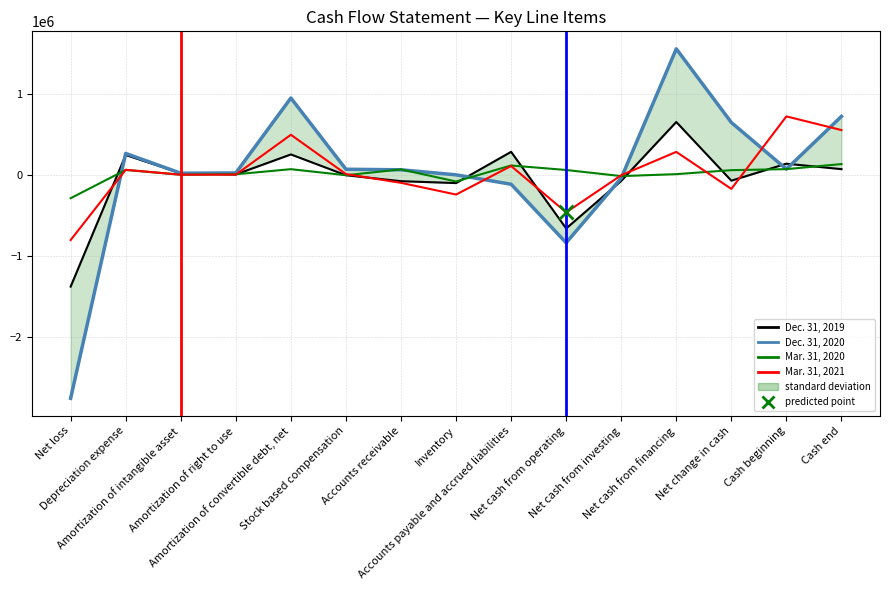

After their last crossing, which series has the higher values: Dec. 31, 2019 or Mar. 31, 2020?

Mar. 31, 2020